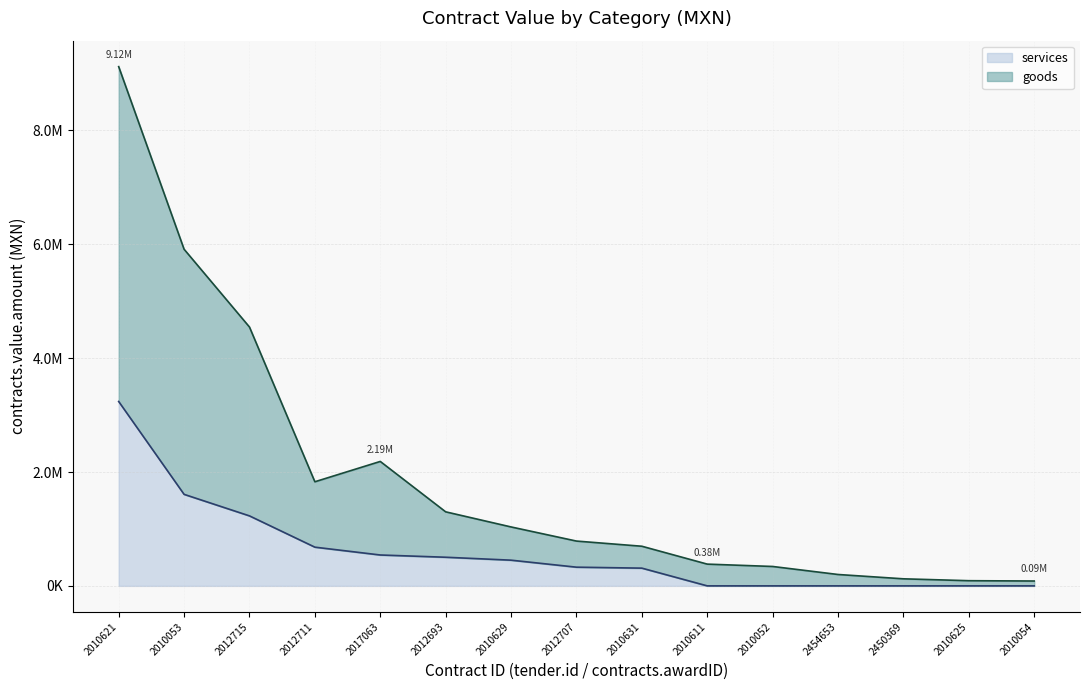

How many points are lower than both their immediate neighbors (excluding endpoints)?

1